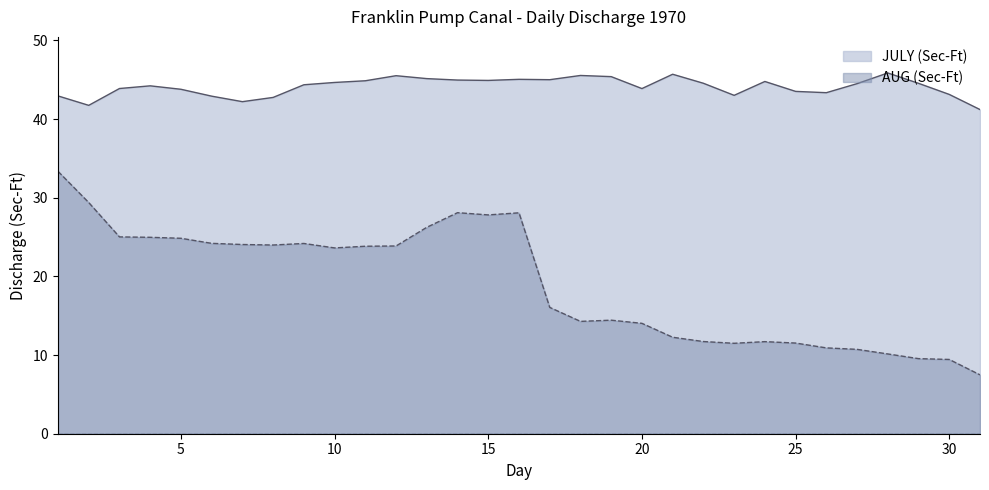

What is the difference between the highest and lowest values at 29?

35.0